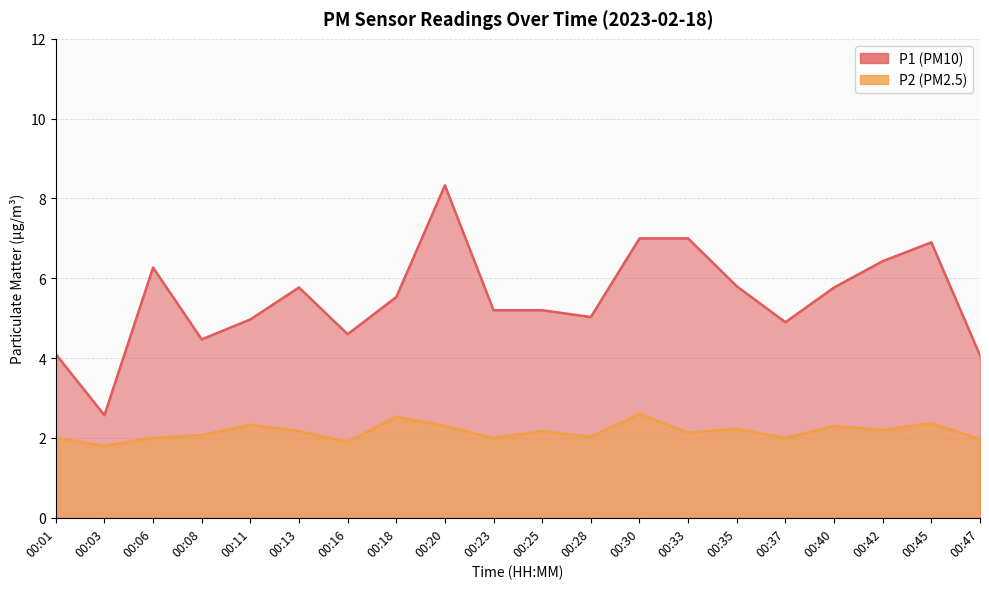

Which series changed the most between 00:13 and 00:20?

P1